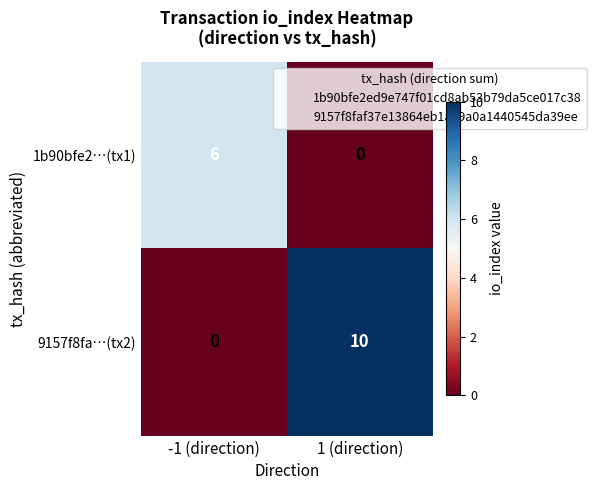

What is the average value of the 1b90bfe2…(tx1) series?

3